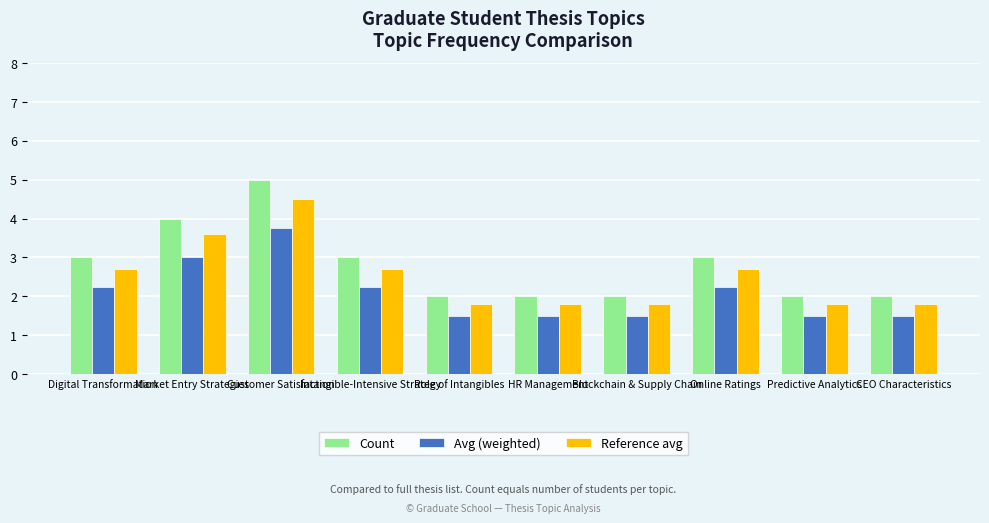

Is the value of Reference avg at Blockchain & Supply Chain greater than the value of Count at HR Management?

No